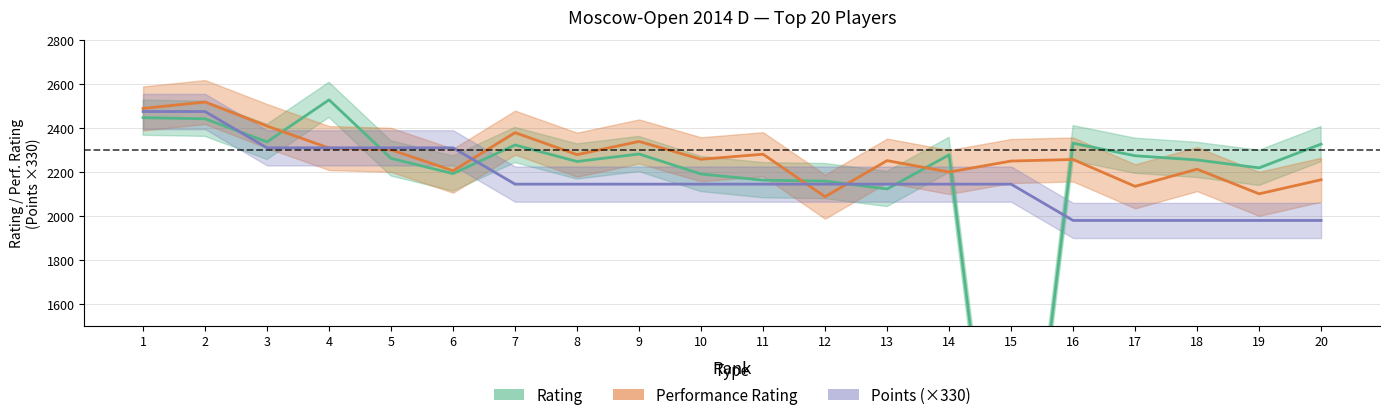

The value of rp at 16 is 649. True or false?

False